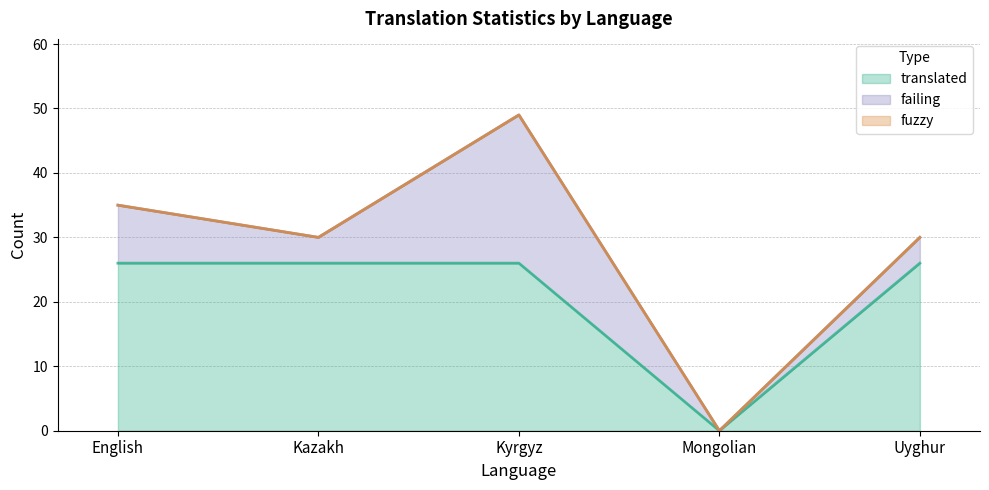

Rank the series by their maximum value, from lowest to highest.

fuzzy, failing, translated